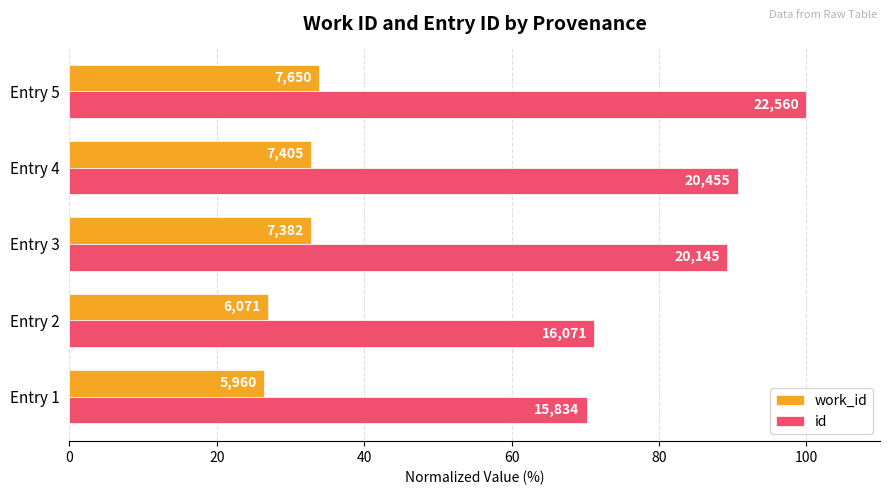

What are all the series names shown in the legend?

work_id, id